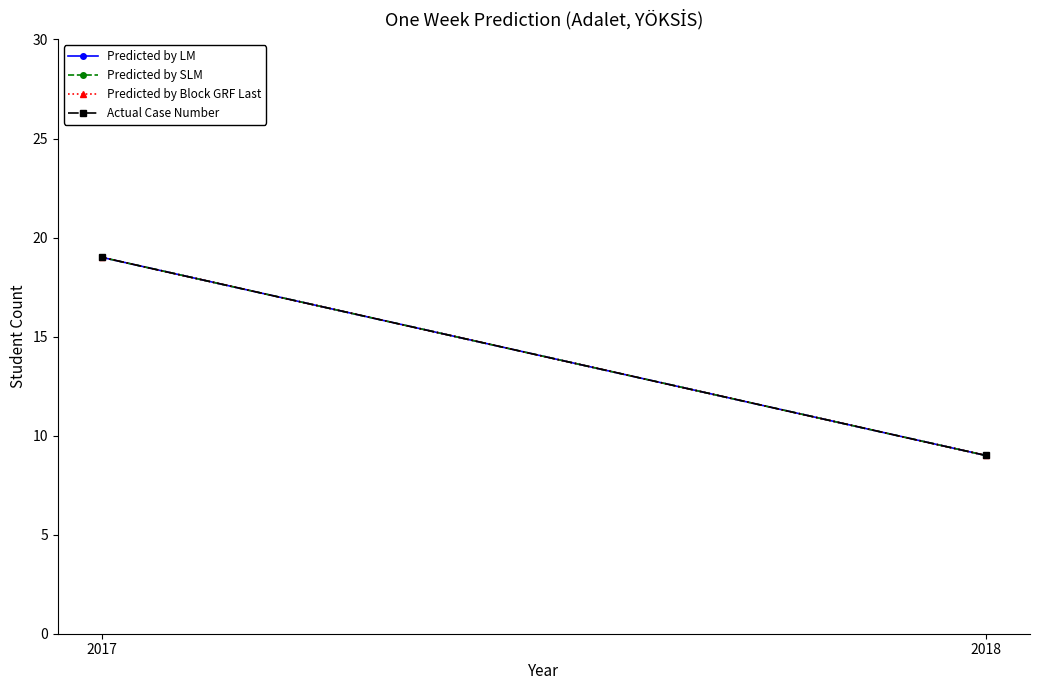

What is the difference between the Predicted by SLM values at 2018 and 2017?

10